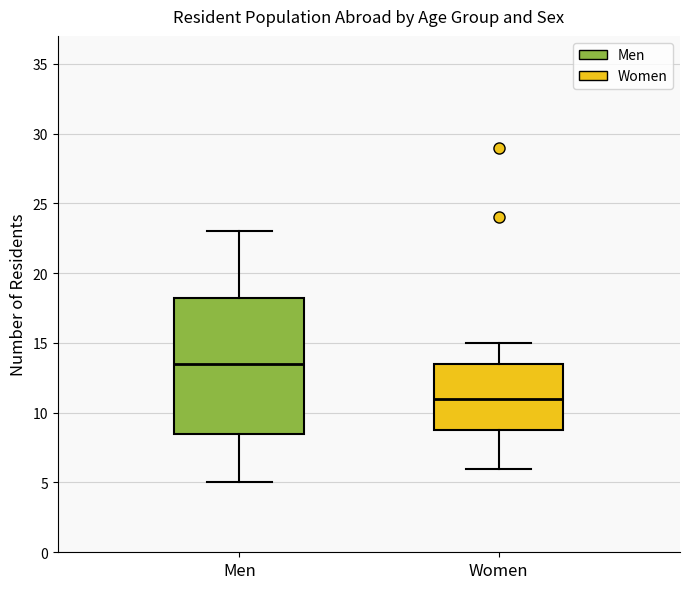

Reading left to right, transcribe this box plot: for each box, give where its median line is, the range the box spans, and where its two whiskers end, as read against the y-axis. The values are not printed on the chart, so give them approximately, as read against the axis.

Men: median 13.5, box 8.5 to 18.5, whiskers 5.0 to 23.0
Women: median 11.0, box 9.0 to 13.5, whiskers 6.0 to 15.0